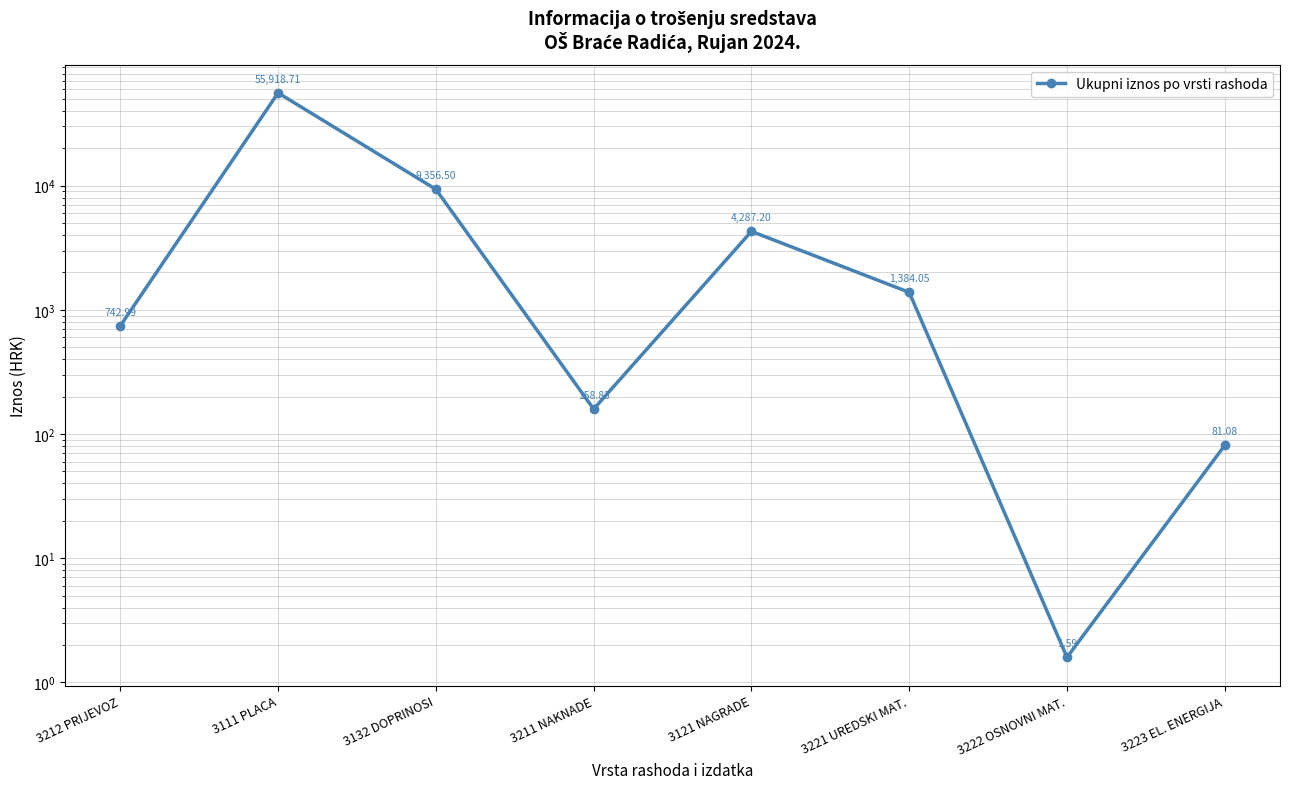

What is the change in value from 3211 NAKNADE to 3222 OSNOVNI MAT.?

-157.2